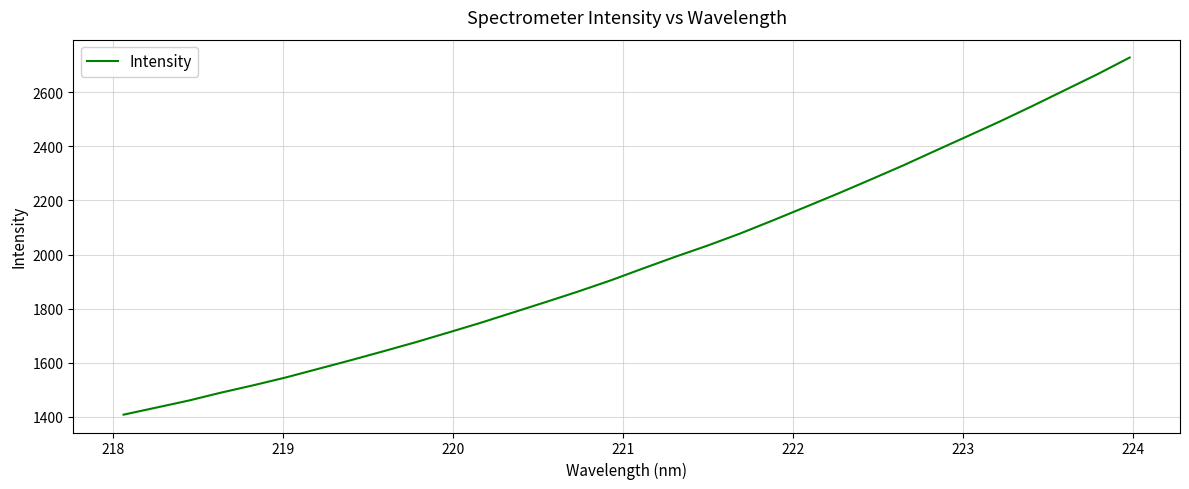

What is the smallest value displayed?

1406.9